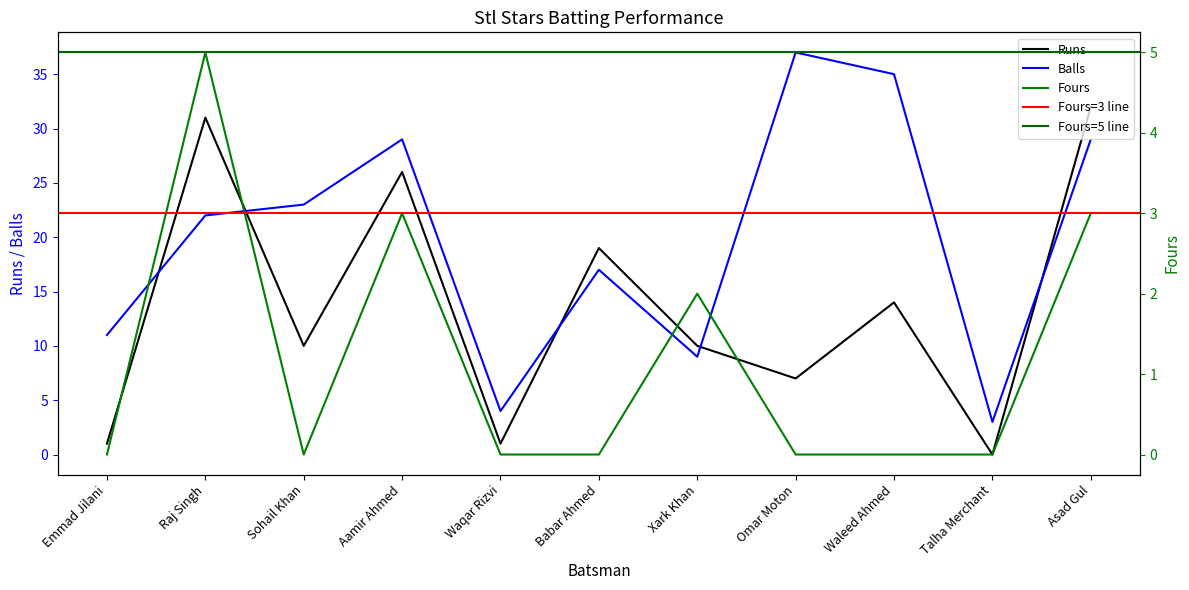

Reading left to right, what are all the values shown in this chart?

Runs: Emmad Jilani=1	Raj Singh=31	Sohail Khan=10	Aamir Ahmed=26	Waqar Rizvi=1	Babar Ahmed=19	Xark Khan=10	Omar Moton=7	Waleed Ahmed=14	Talha Merchant=0	Asad Gul=32
Balls: Emmad Jilani=11	Raj Singh=22	Sohail Khan=23	Aamir Ahmed=29	Waqar Rizvi=4	Babar Ahmed=17	Xark Khan=9	Omar Moton=37	Waleed Ahmed=35	Talha Merchant=3	Asad Gul=29
Fours: Emmad Jilani=0	Raj Singh=5	Sohail Khan=0	Aamir Ahmed=3	Waqar Rizvi=0	Babar Ahmed=0	Xark Khan=2	Omar Moton=0	Waleed Ahmed=0	Talha Merchant=0	Asad Gul=3